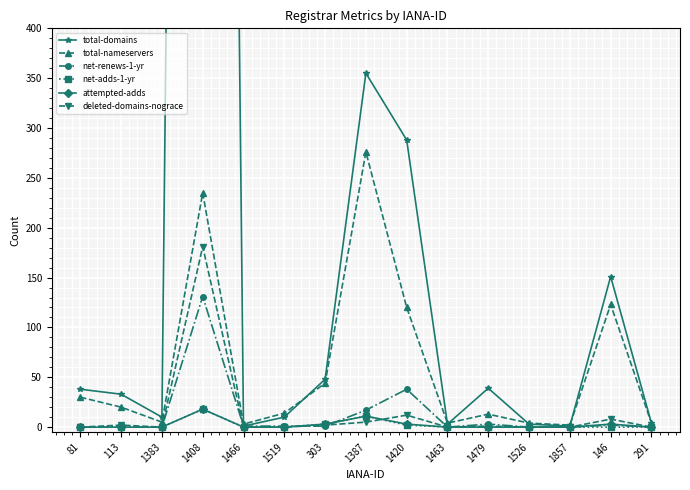

What is the difference between the net-adds-1-yr values at 1387 and 1526?

11